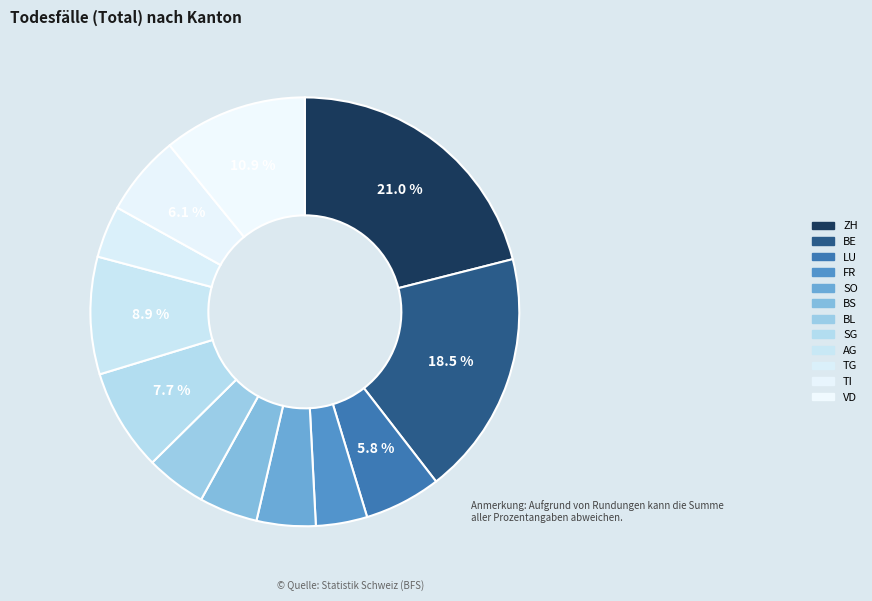

Is the sum of BS and BL greater than half?

No